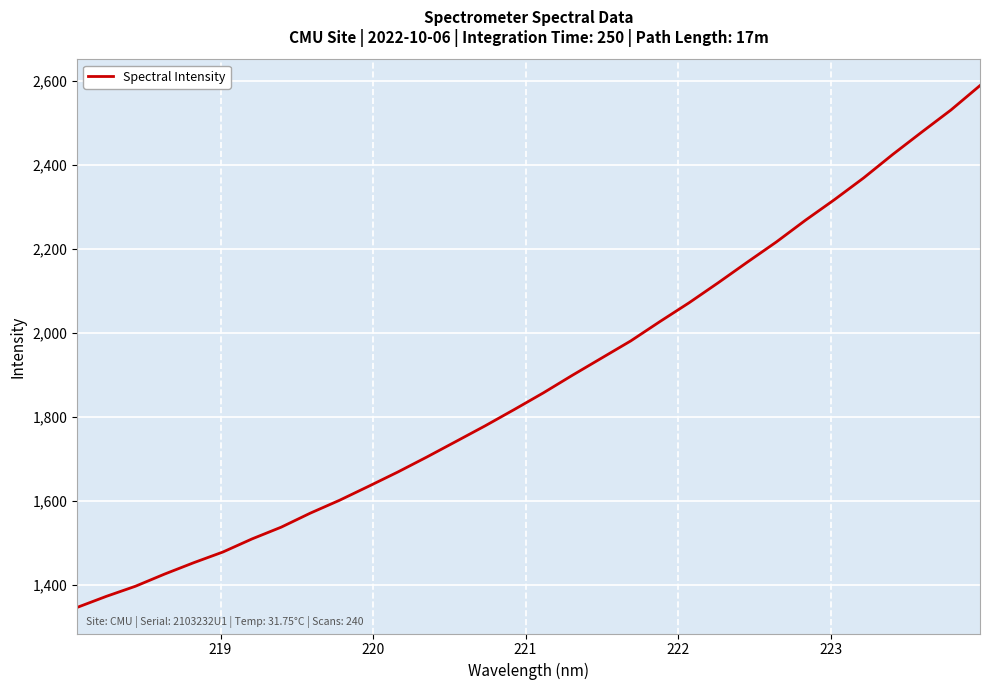

What is the minimum value shown in the chart?

1345.9